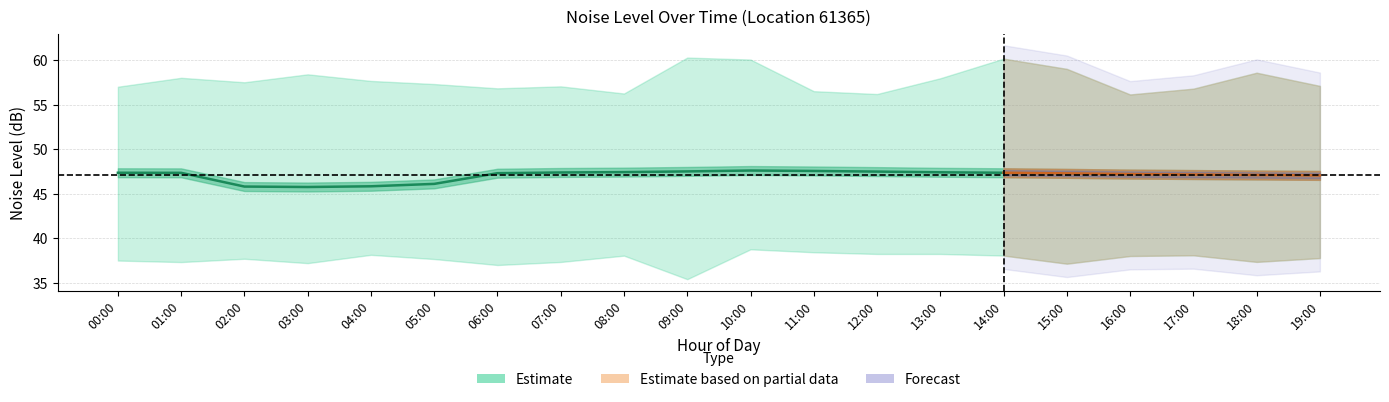

What is the sum of all noise_LA_max values?

1154.6